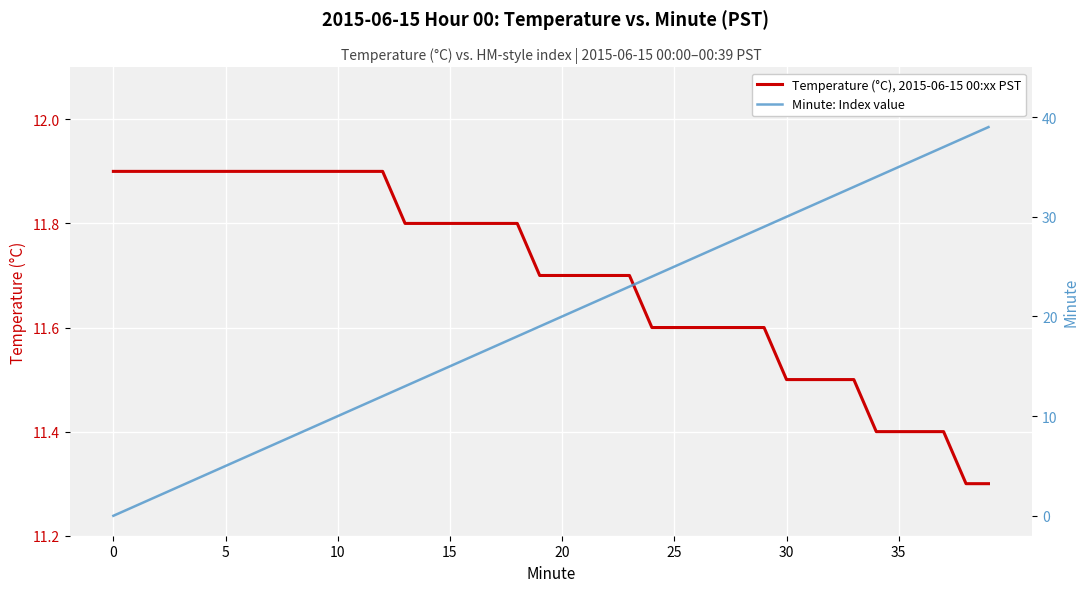

What is the maximum value for Temperature (°C), 2015-06-15 00:xx PST?

11.9